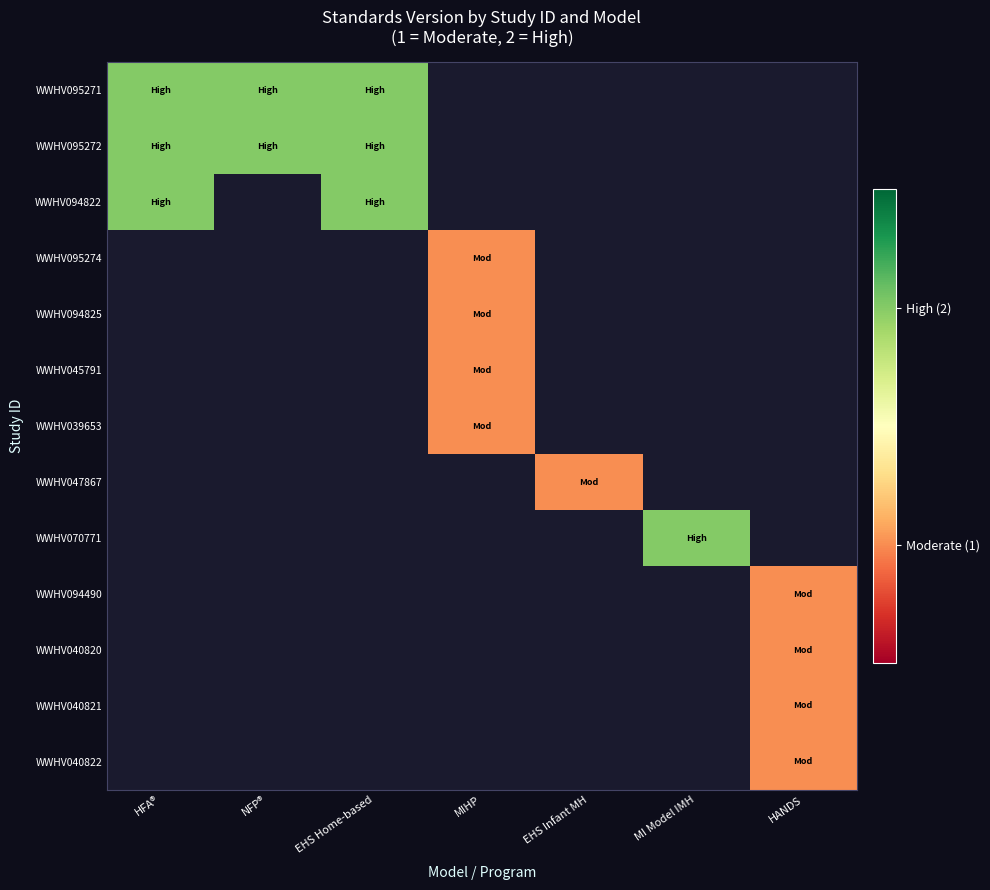

Count the number of data series in this chart.

13